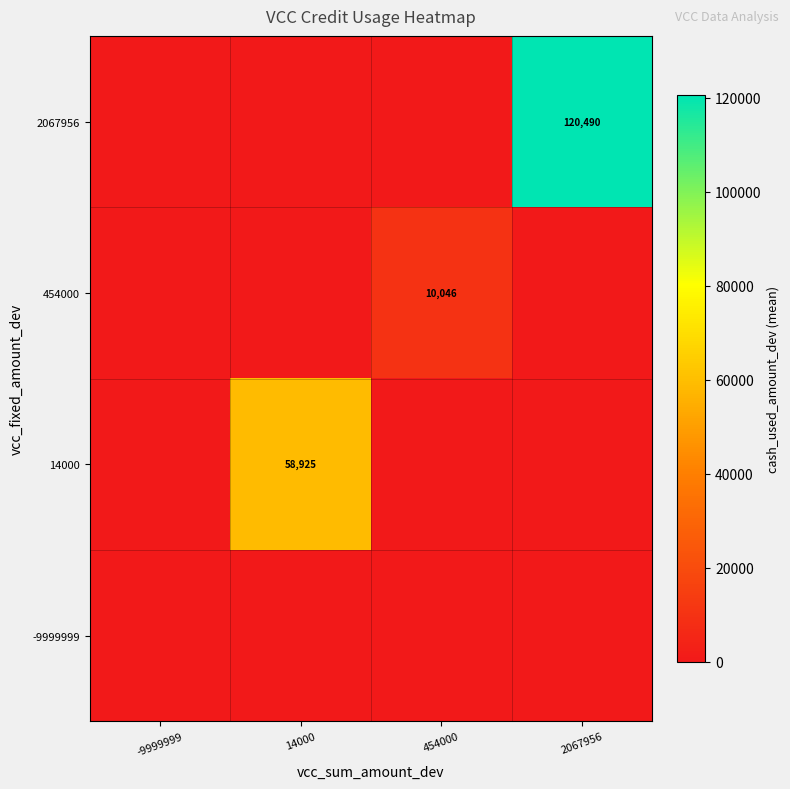

At which category is the sum across all series the highest?

2067956